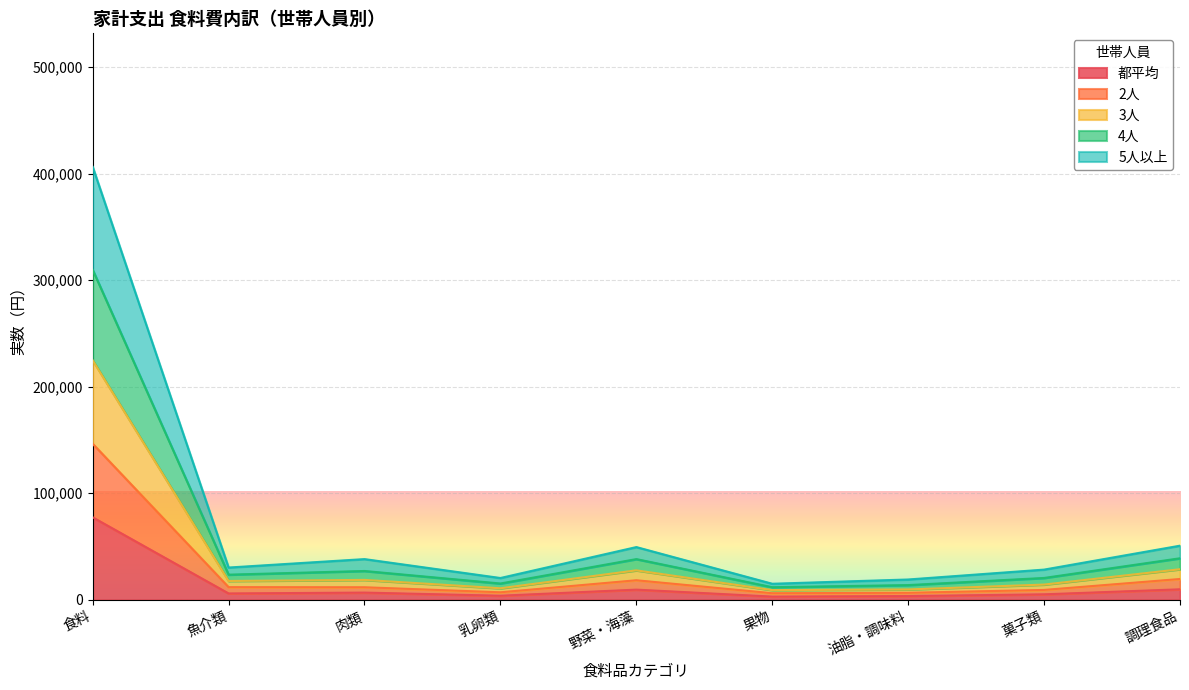

True or false: 都平均 and 5人以上 intersect in this chart.

False